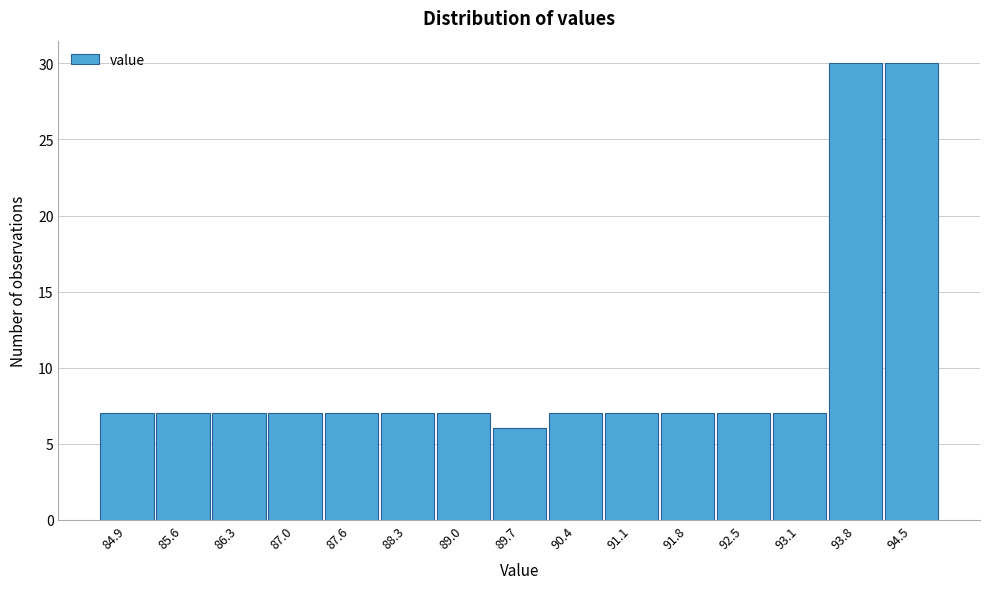

Reading right to left, list all the values displayed in this chart.

94.5=30	93.8=30	93.1=7	92.5=7	91.8=7	91.1=7	90.4=7	89.7=6	89.0=7	88.3=7	87.6=7	87.0=7	86.3=7	85.6=7	84.9=7